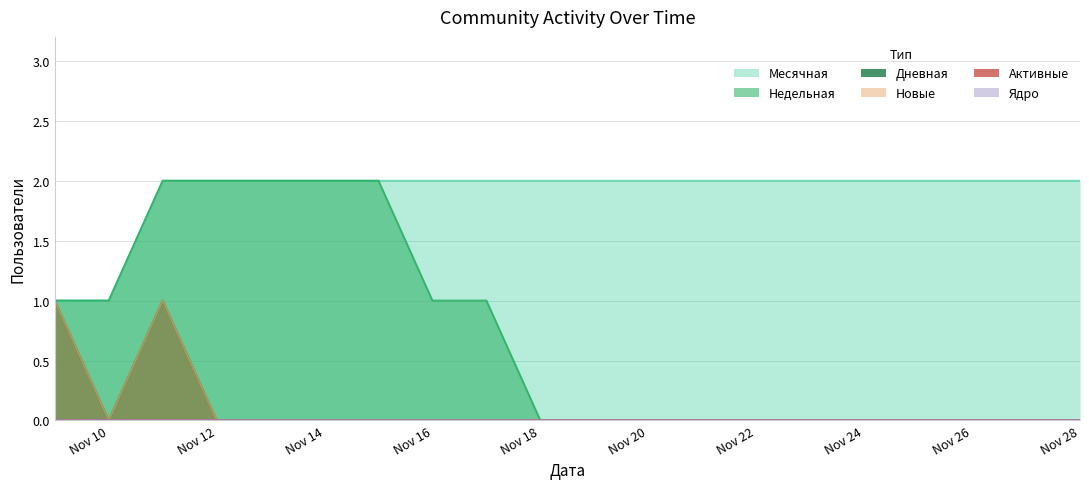

At 2022-11-17, list the series in order from smallest to largest.

Дневная, Новые, Недельная, Месячная